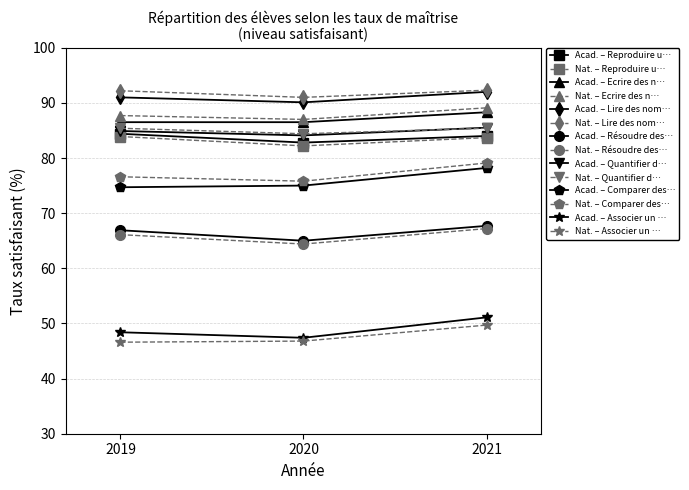

What is the spread (max minus min) of values at 2021?

42.6